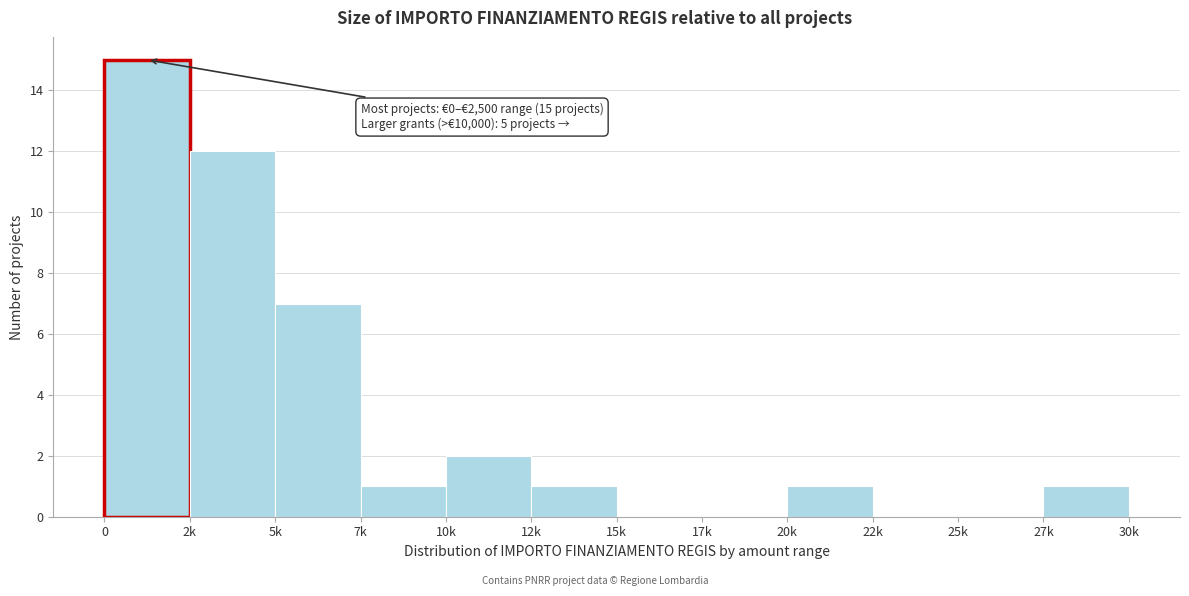

Reading left to right, list all the values displayed in this chart.

0=15	2k=12	5k=7	7k=1	10k=2	12k=1	15k=0	17k=0	20k=1	22k=0	25k=0	27k=1